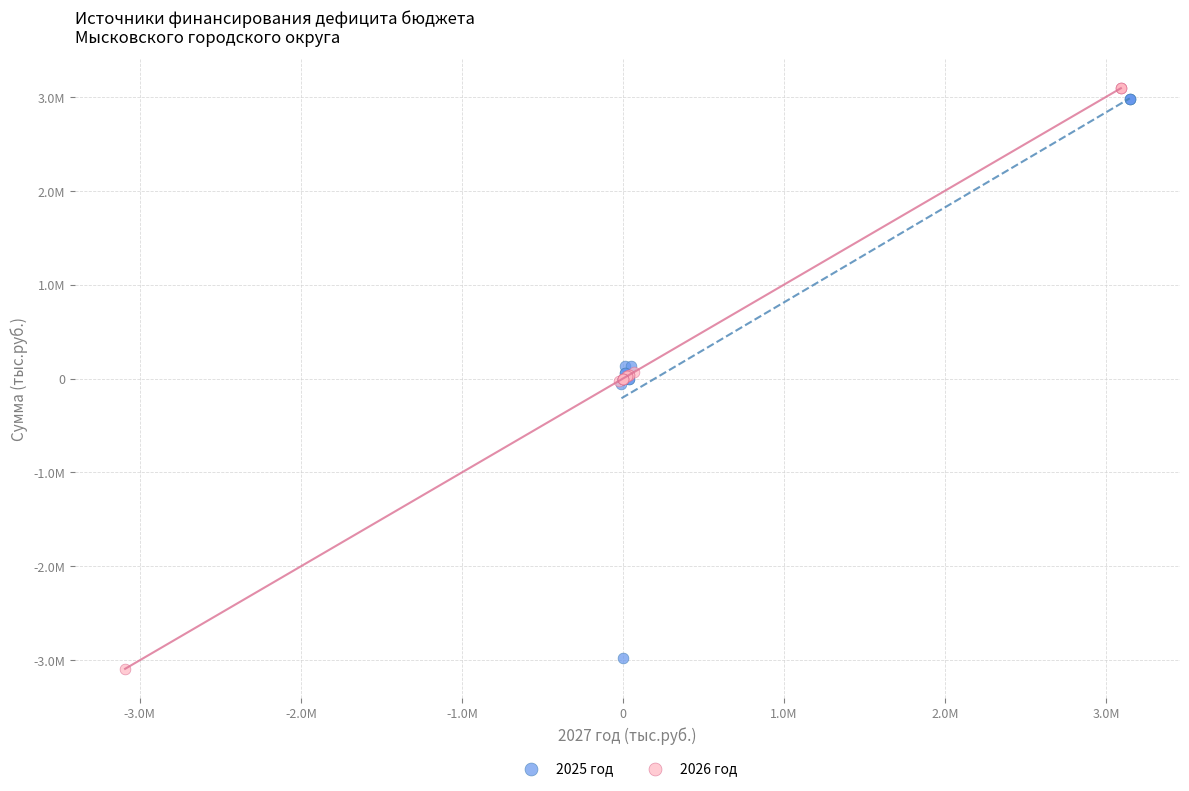

Which series reaches the minimum Y coordinate?

2026 год